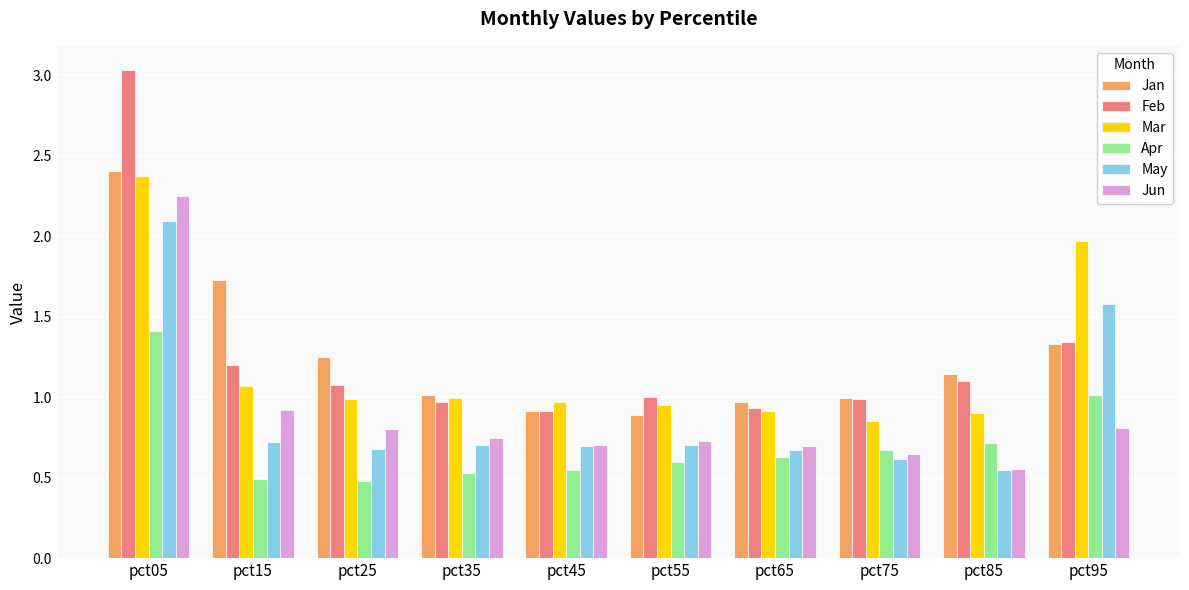

Which category has the highest value in the Jan series?

pct05